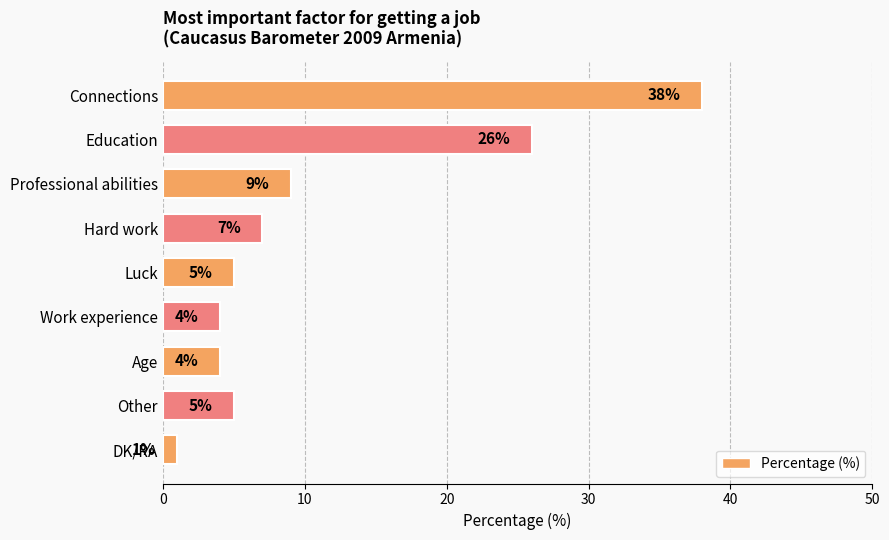

What is the difference between the second highest and second lowest values?

22